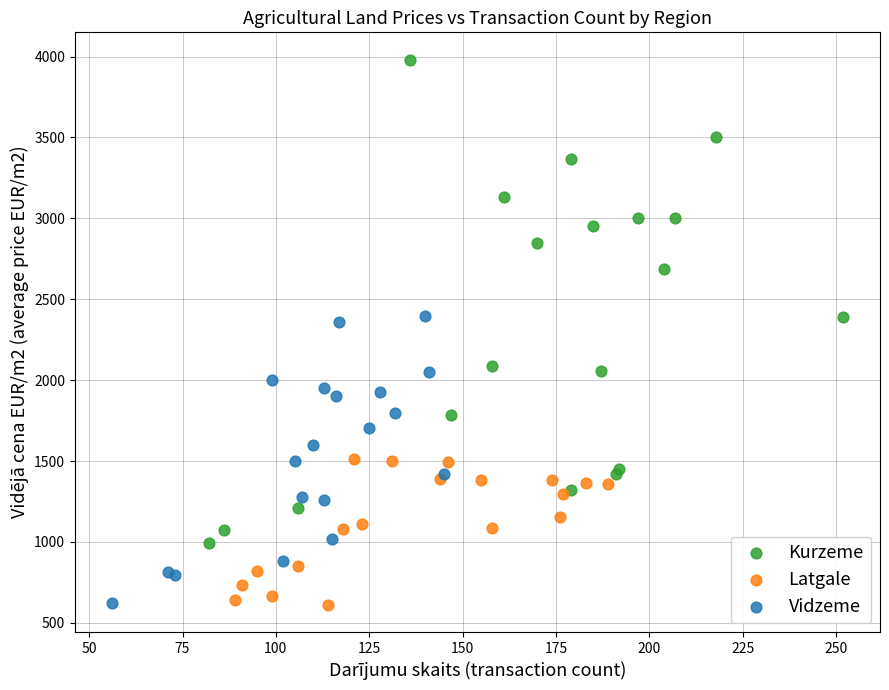

Which series has the largest Y range (max minus min)?

Kurzeme